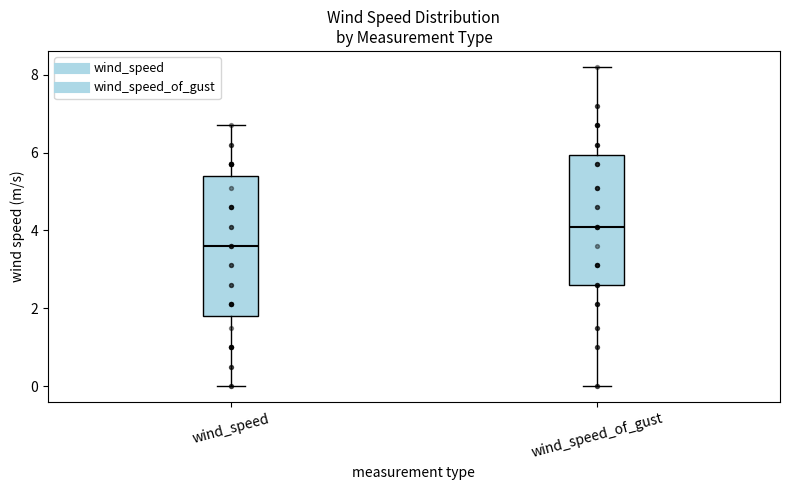

Which box is the tallest, from its lower edge to its upper edge?

wind_speed